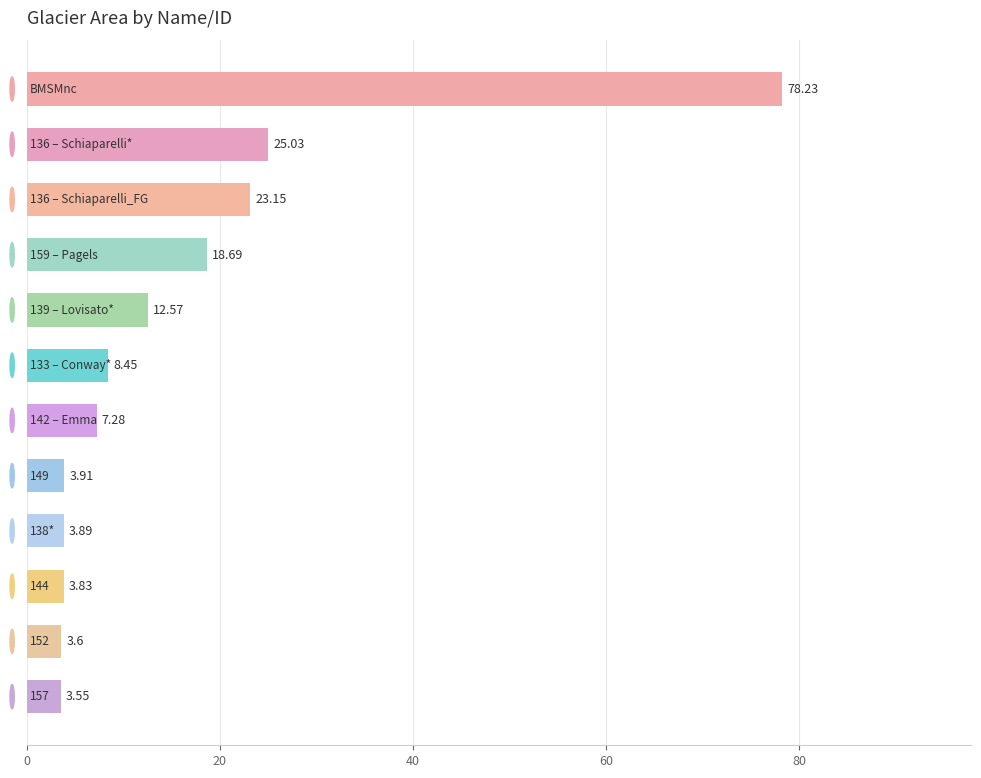

How many values are below 8?

6